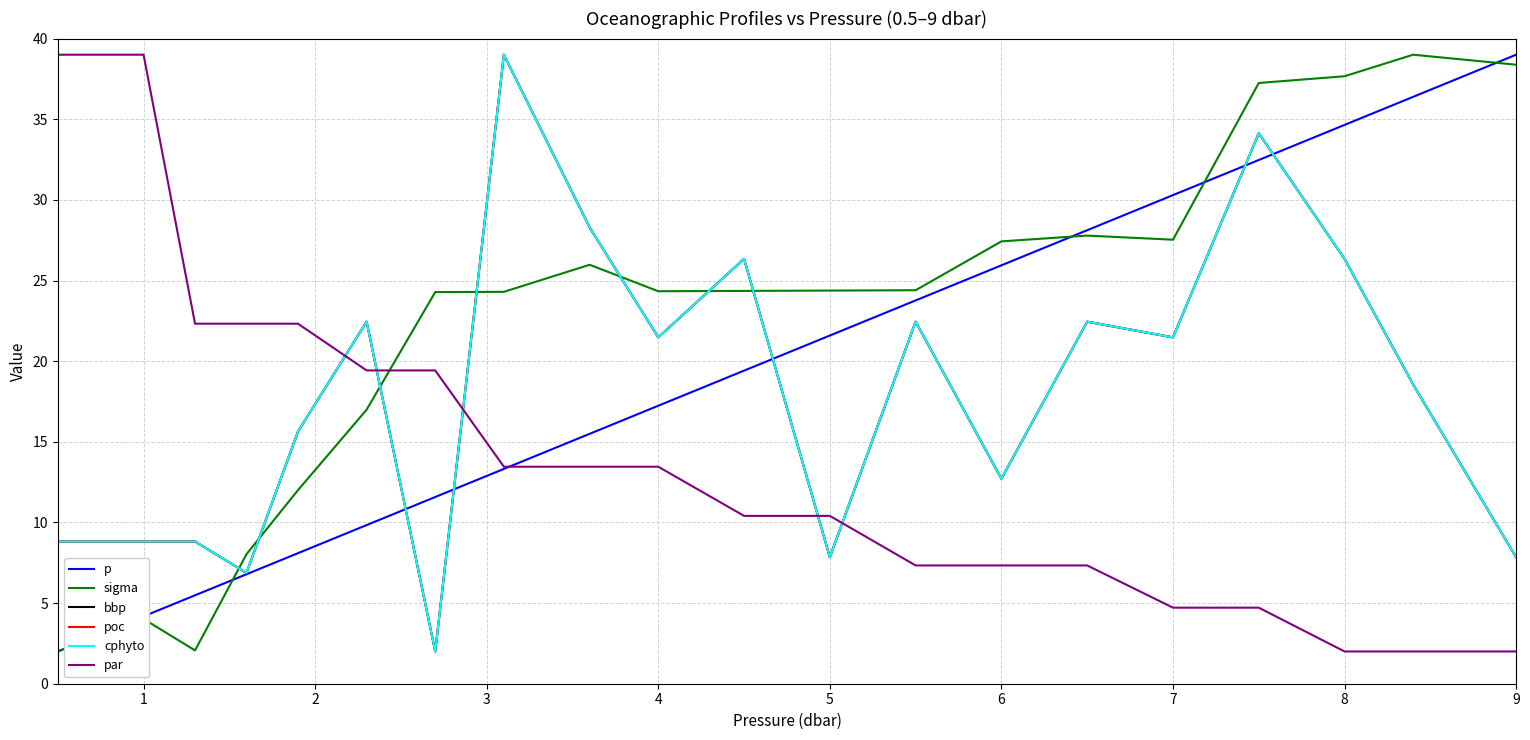

Which series has the largest total across all categories?

sigma